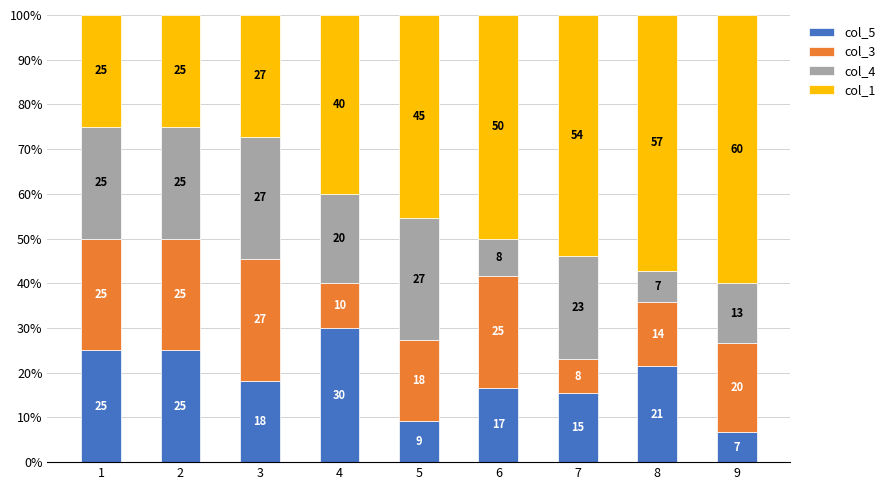

Which category has the lowest value in the col_5 series?

9